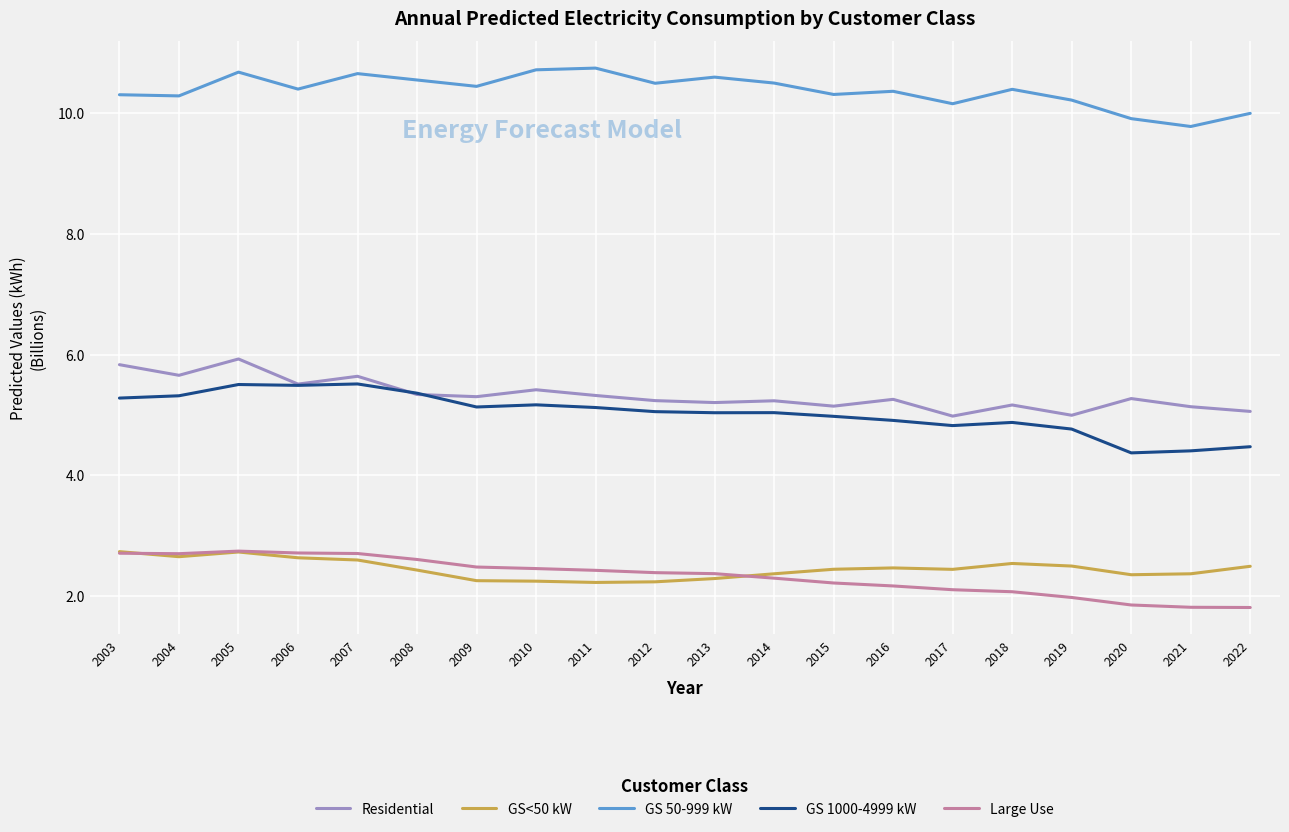

What is the smallest value displayed?

1.8